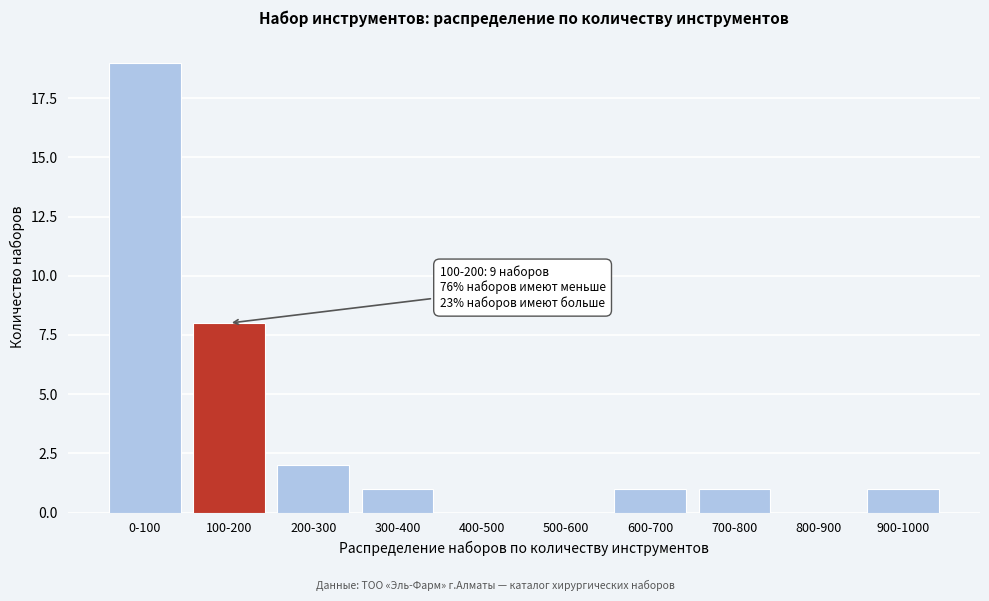

Reading right to left, transcribe all the data shown in this chart.

900-1000=1	800-900=0	700-800=1	600-700=1	500-600=0	400-500=0	300-400=1	200-300=2	100-200=8	0-100=19